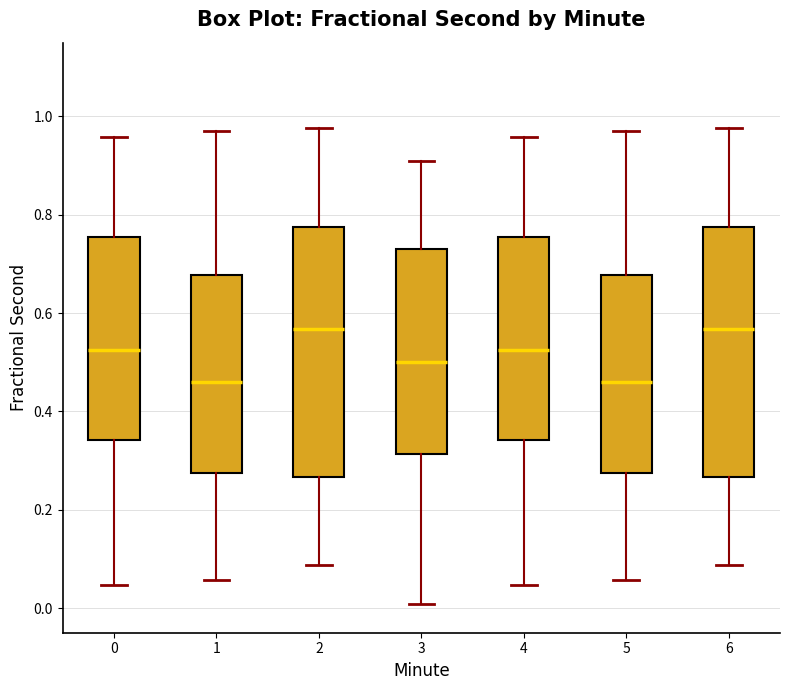

Reading left to right, read every box against the y-axis: the position of its median line, the range the box covers, and the ends of its whiskers. The values are not printed on the chart, so give them approximately, as read against the axis.

0: median 0.52, box 0.34 to 0.76, whiskers 0.04 to 0.96
1: median 0.46, box 0.28 to 0.68, whiskers 0.06 to 0.96
2: median 0.56, box 0.26 to 0.78, whiskers 0.08 to 0.98
3: median 0.50, box 0.32 to 0.72, whiskers 0.00 to 0.90
4: median 0.52, box 0.34 to 0.76, whiskers 0.04 to 0.96
5: median 0.46, box 0.28 to 0.68, whiskers 0.06 to 0.96
6: median 0.56, box 0.26 to 0.78, whiskers 0.08 to 0.98